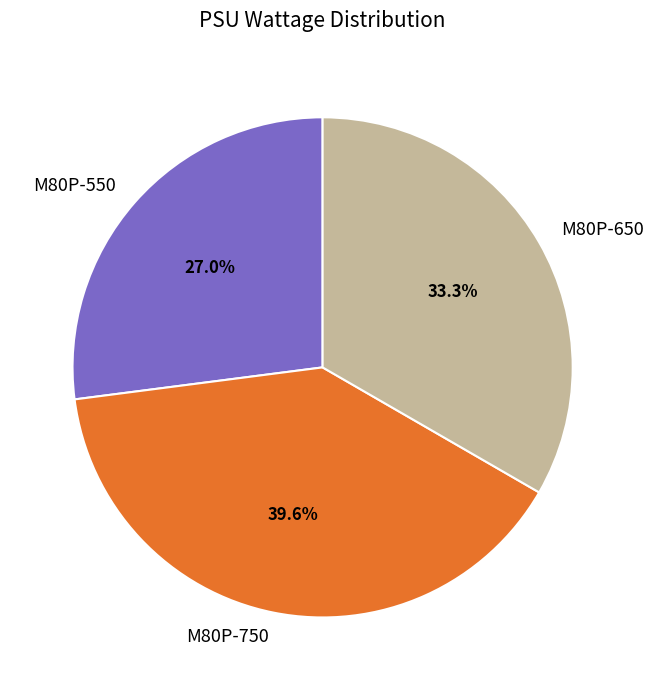

Combined, what portion of the pie is M80P-550 and M80P-650?

60.4%